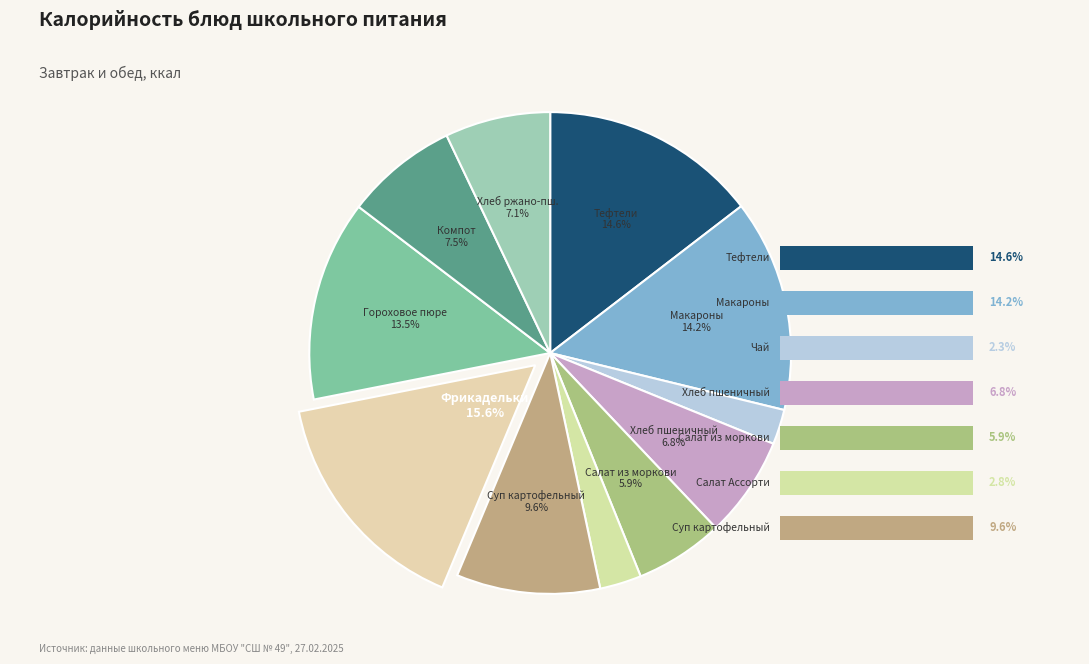

To the nearest percent, what percentage of the pie is Чай витаминизированный?

2%